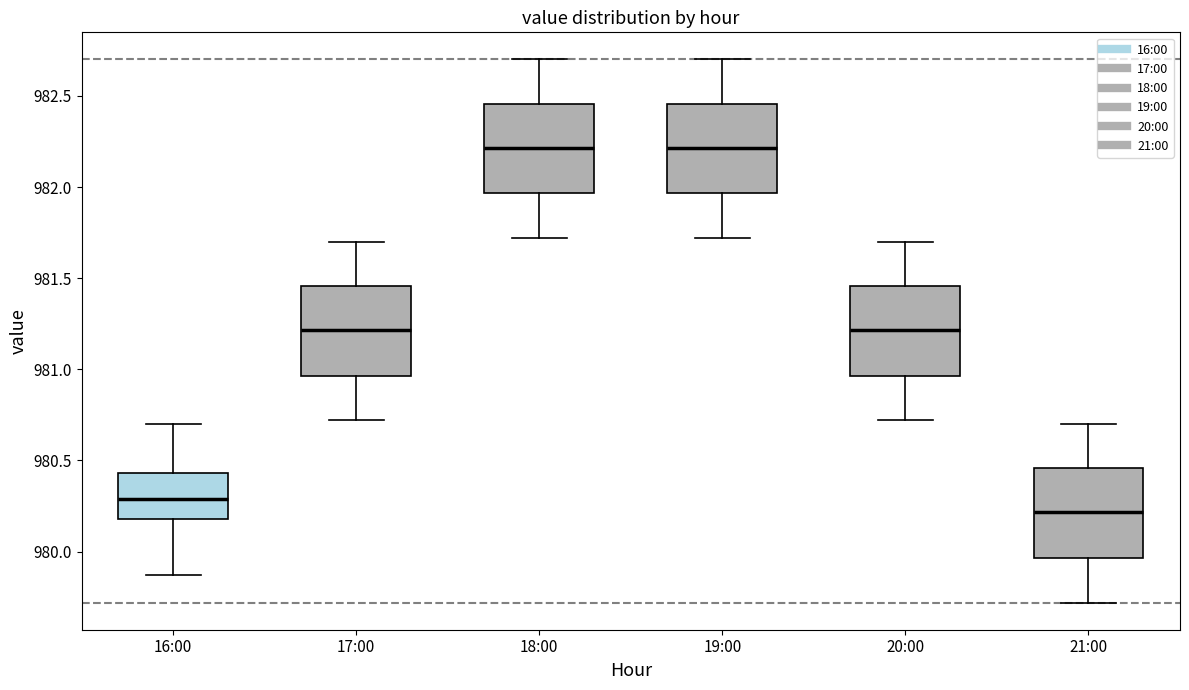

Reading left to right, read every box against the y-axis: the position of its median line, the range the box covers, and the ends of its whiskers. The values are not printed on the chart, so give them approximately, as read against the axis.

16:00: median 980.30, box 980.20 to 980.45, whiskers 979.85 to 980.70
17:00: median 981.20, box 980.95 to 981.45, whiskers 980.70 to 981.70
18:00: median 982.20, box 981.95 to 982.45, whiskers 981.70 to 982.70
19:00: median 982.20, box 981.95 to 982.45, whiskers 981.70 to 982.70
20:00: median 981.20, box 980.95 to 981.45, whiskers 980.70 to 981.70
21:00: median 980.20, box 979.95 to 980.45, whiskers 979.70 to 980.70